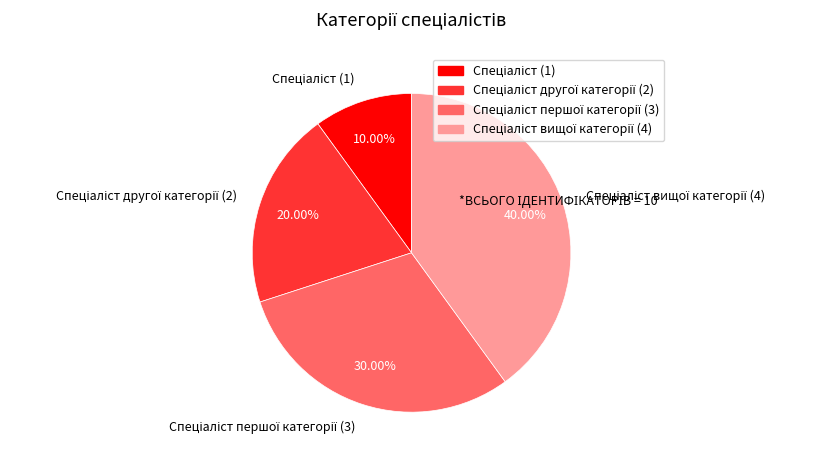

Count the number of slices in the pie.

4